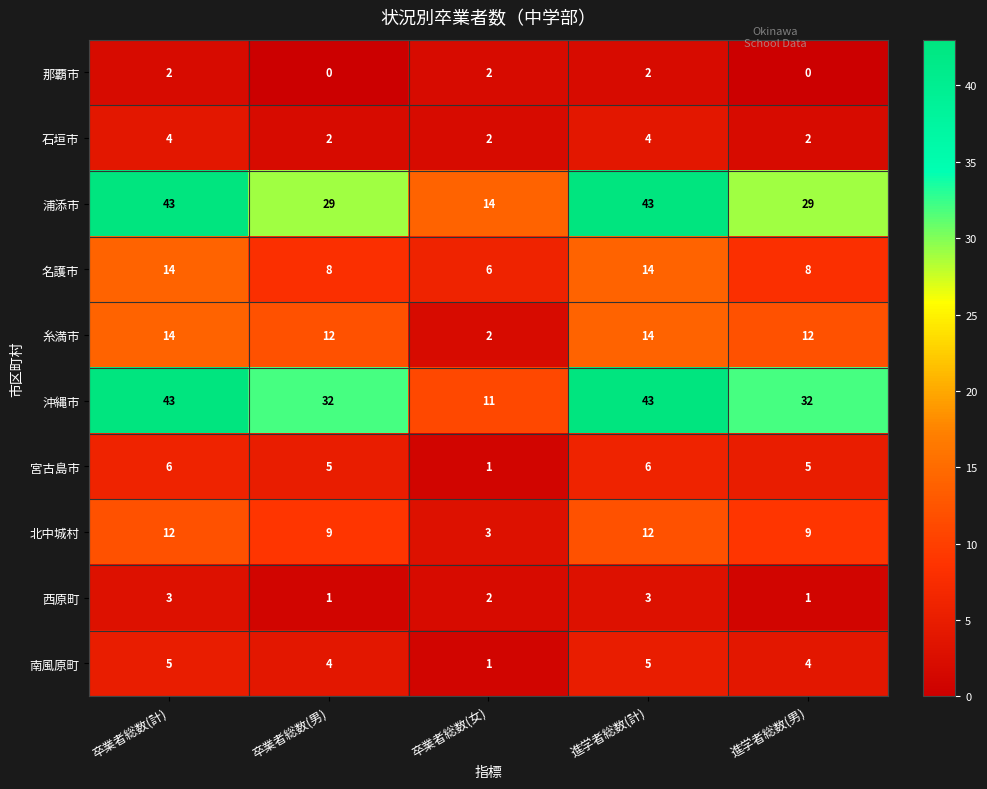

What is the total value across all series at 卒業者総数(男)?

102